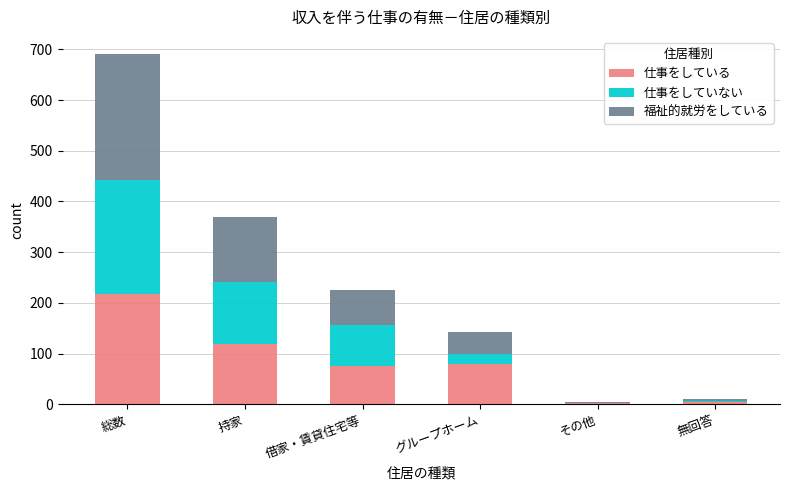

True or false: 仕事をしている has a value of 218 at 総数.

True